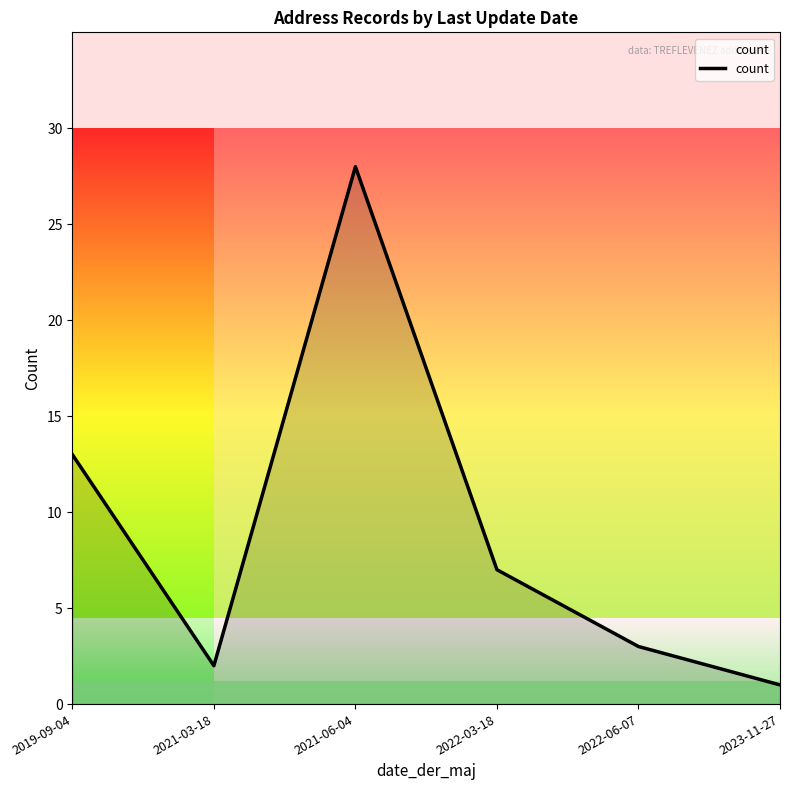

What is the maximum value shown in the chart?

28